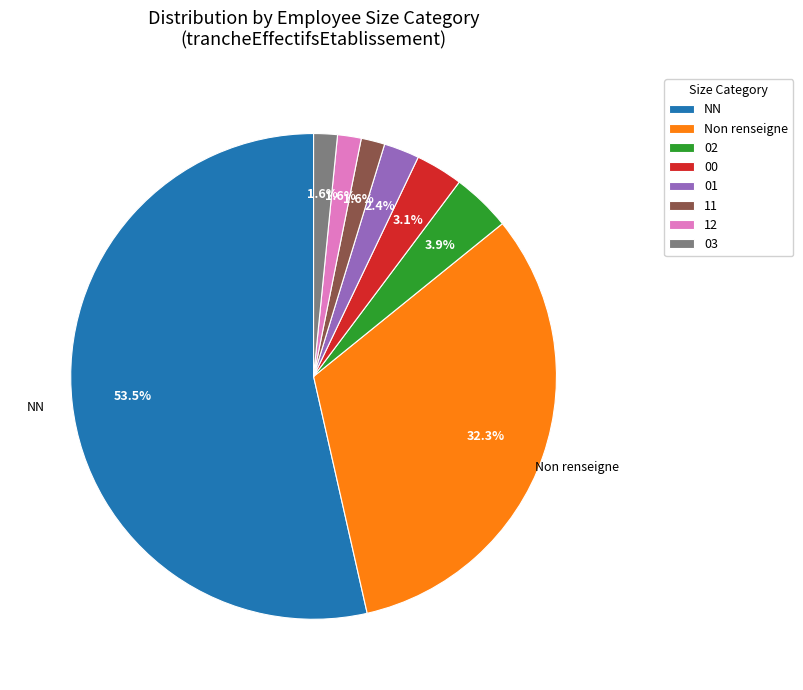

Is there a majority slice in this chart?

Yes